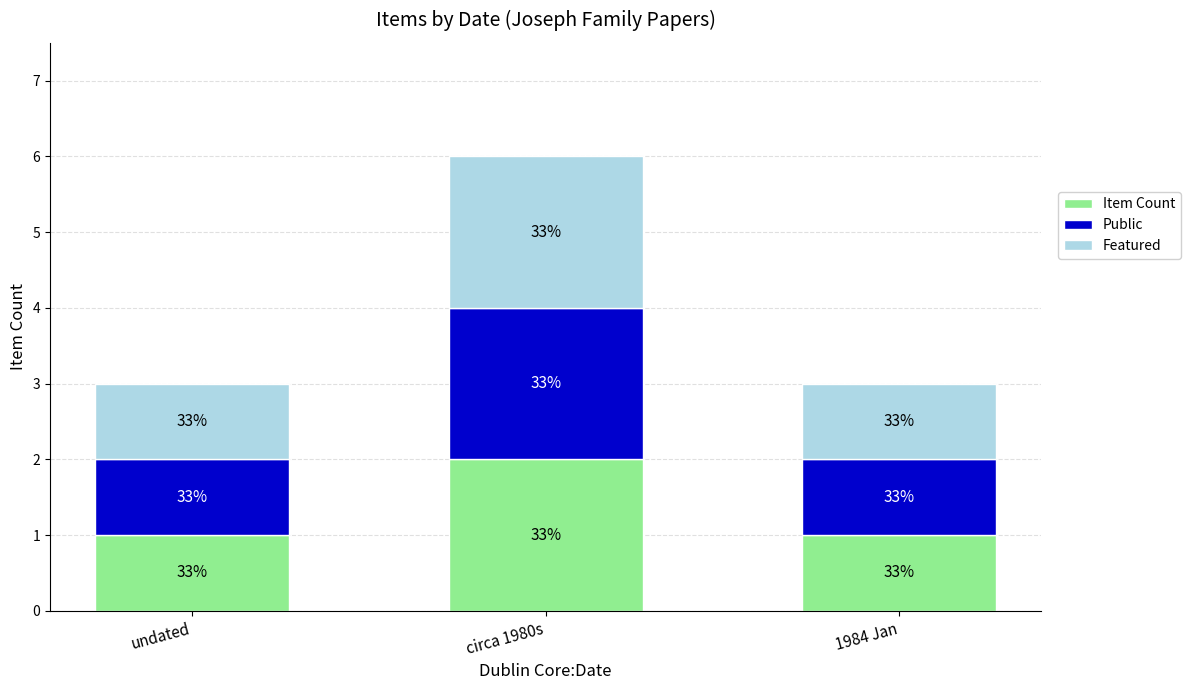

What value does the Featured series have at undated?

1